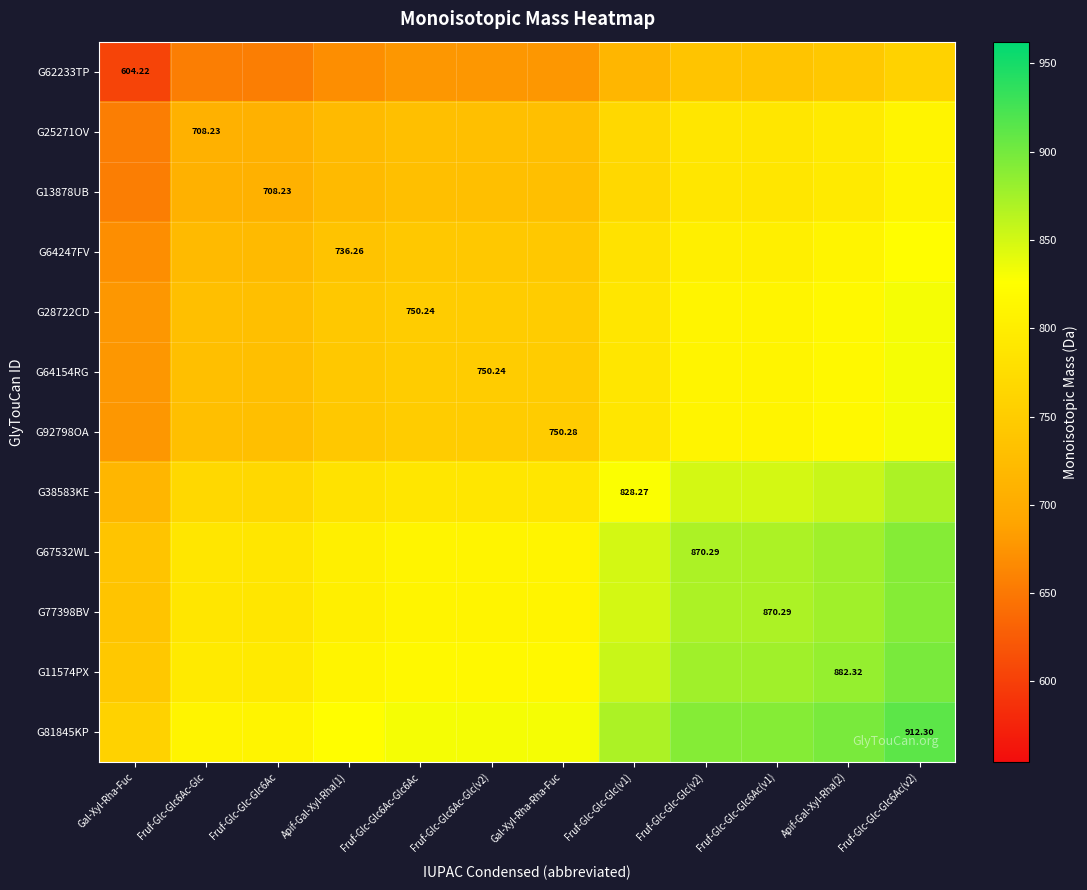

Rank the categories by G11574PX value from highest to lowest.

Fruf-Glc-Glc-Glc6Ac(v2), Apif-Gal-Xyl-Rha(2), Fruf-Glc-Glc-Glc(v2), Fruf-Glc-Glc-Glc6Ac(v1), Fruf-Glc-Glc-Glc(v1), Gal-Xyl-Rha-Rha-Fuc, Fruf-Glc-Glc6Ac-Glc6Ac, Fruf-Glc-Glc6Ac-Glc(v2), Apif-Gal-Xyl-Rha(1), Fruf-Glc-Glc6Ac-Glc, Fruf-Glc-Glc-Glc6Ac, Gal-Xyl-Rha-Fuc